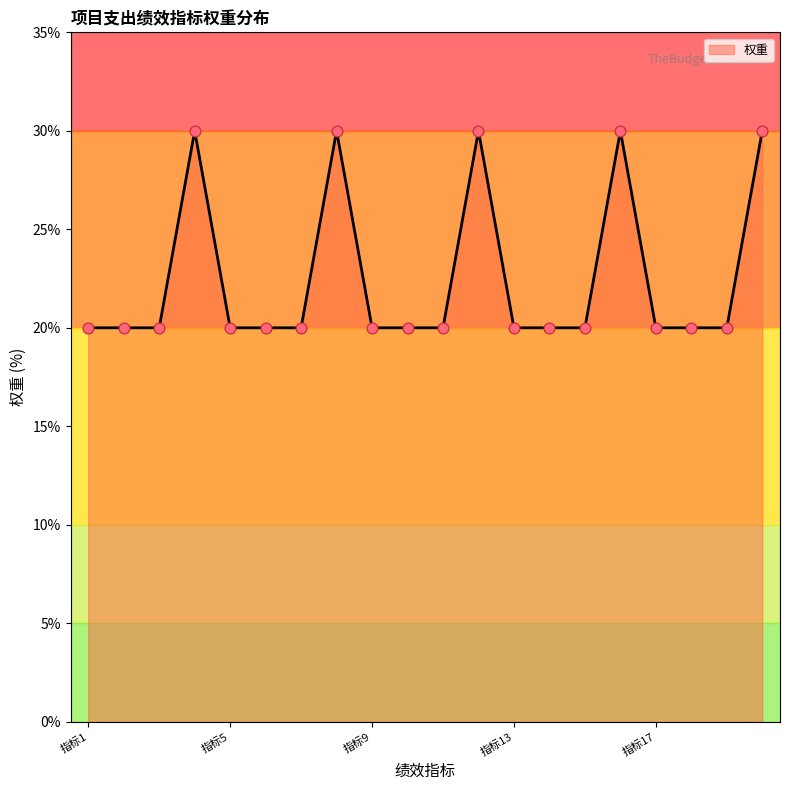

What is the smallest value displayed?

20